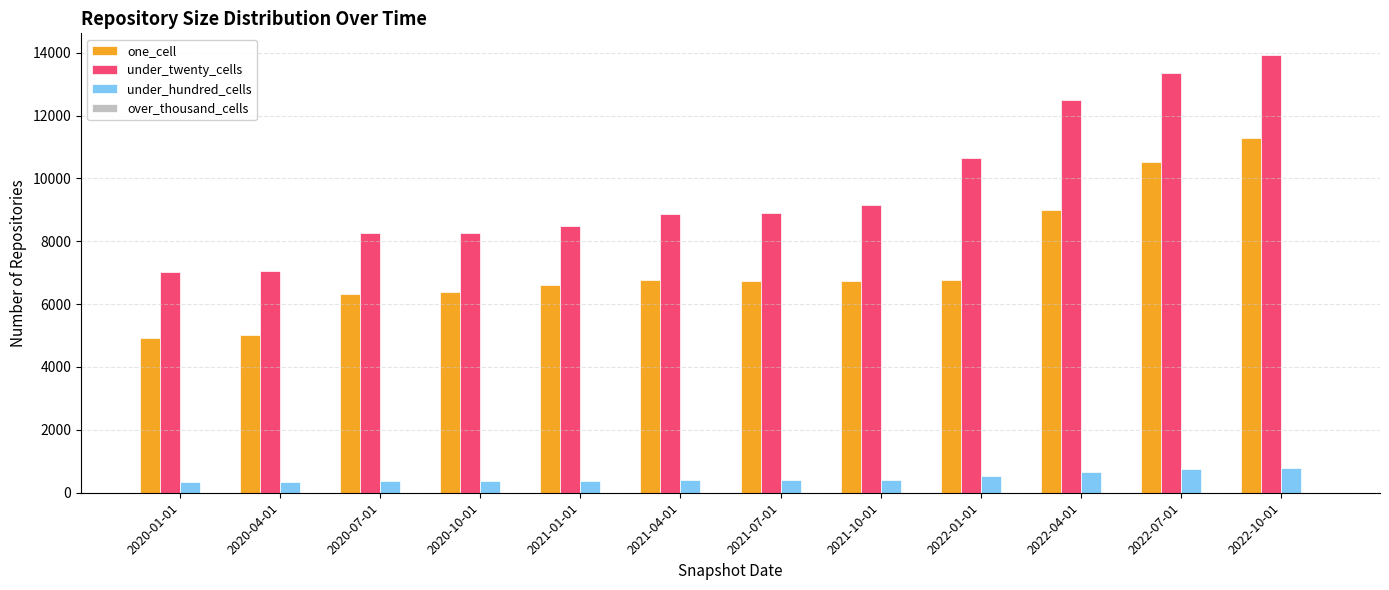

What is the average value of the under_hundred_cells series?

484